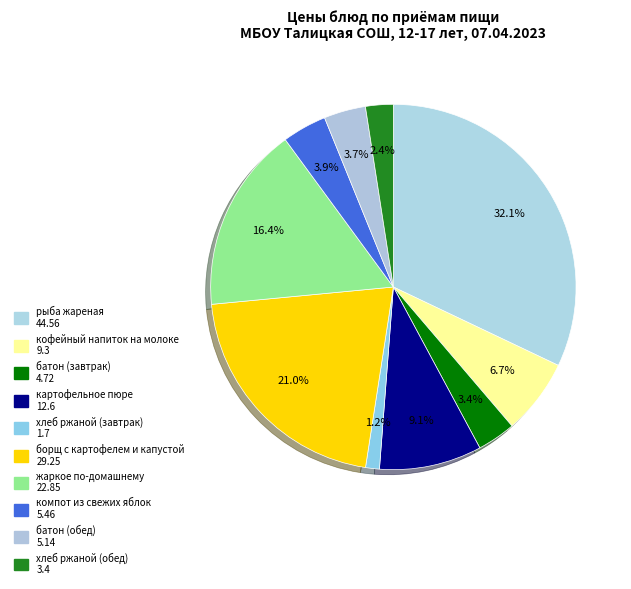

Count the number of slices in the pie.

10